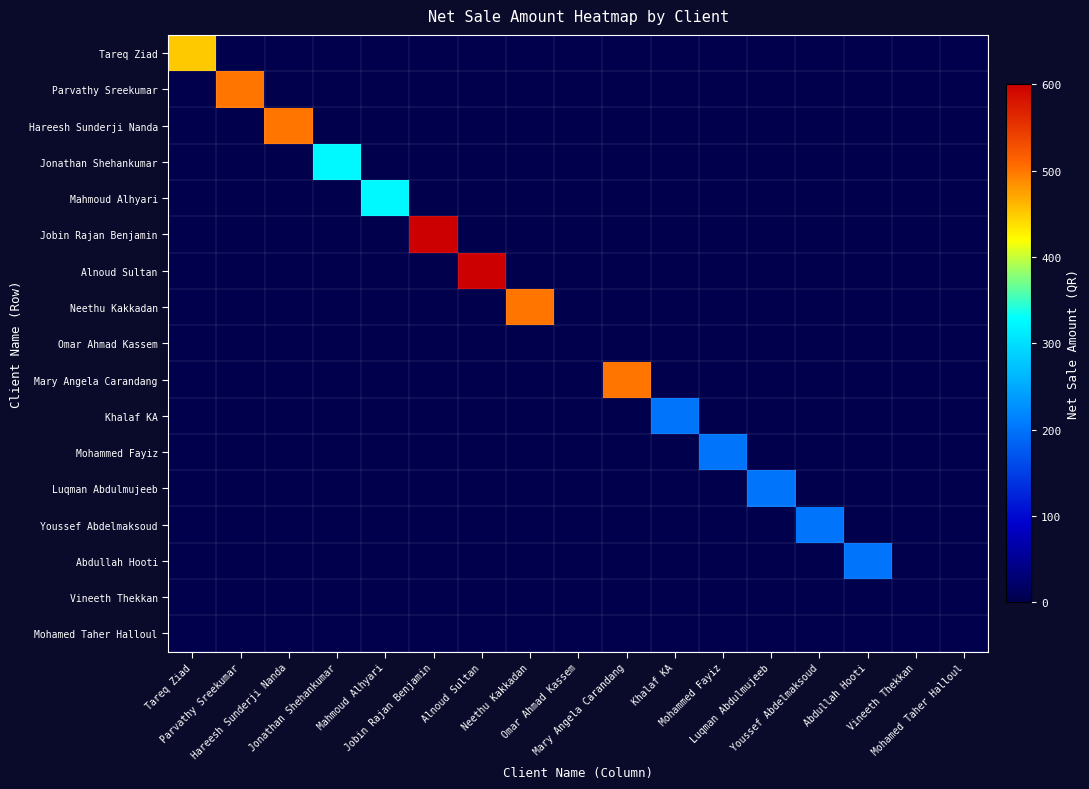

List the series in order of their peak value, lowest first.

Omar Ahmad Kassem, Vineeth Thekkan, Mohamed Taher Halloul, Khalaf KA, Mohammed Fayiz, Luqman Abdulmujeeb, Youssef Abdelmaksoud, Abdullah Hooti, Jonathan Shehankumar, Mahmoud Alhyari, Tareq Ziad, Parvathy Sreekumar, Hareesh Sunderji Nanda, Neethu Kakkadan, Mary Angela Carandang, Jobin Rajan Benjamin, Alnoud Sultan